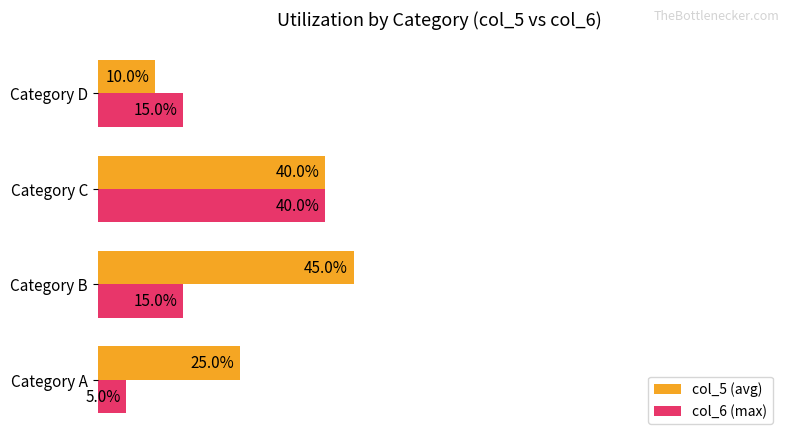

Which category has the highest value across all series?

Category B